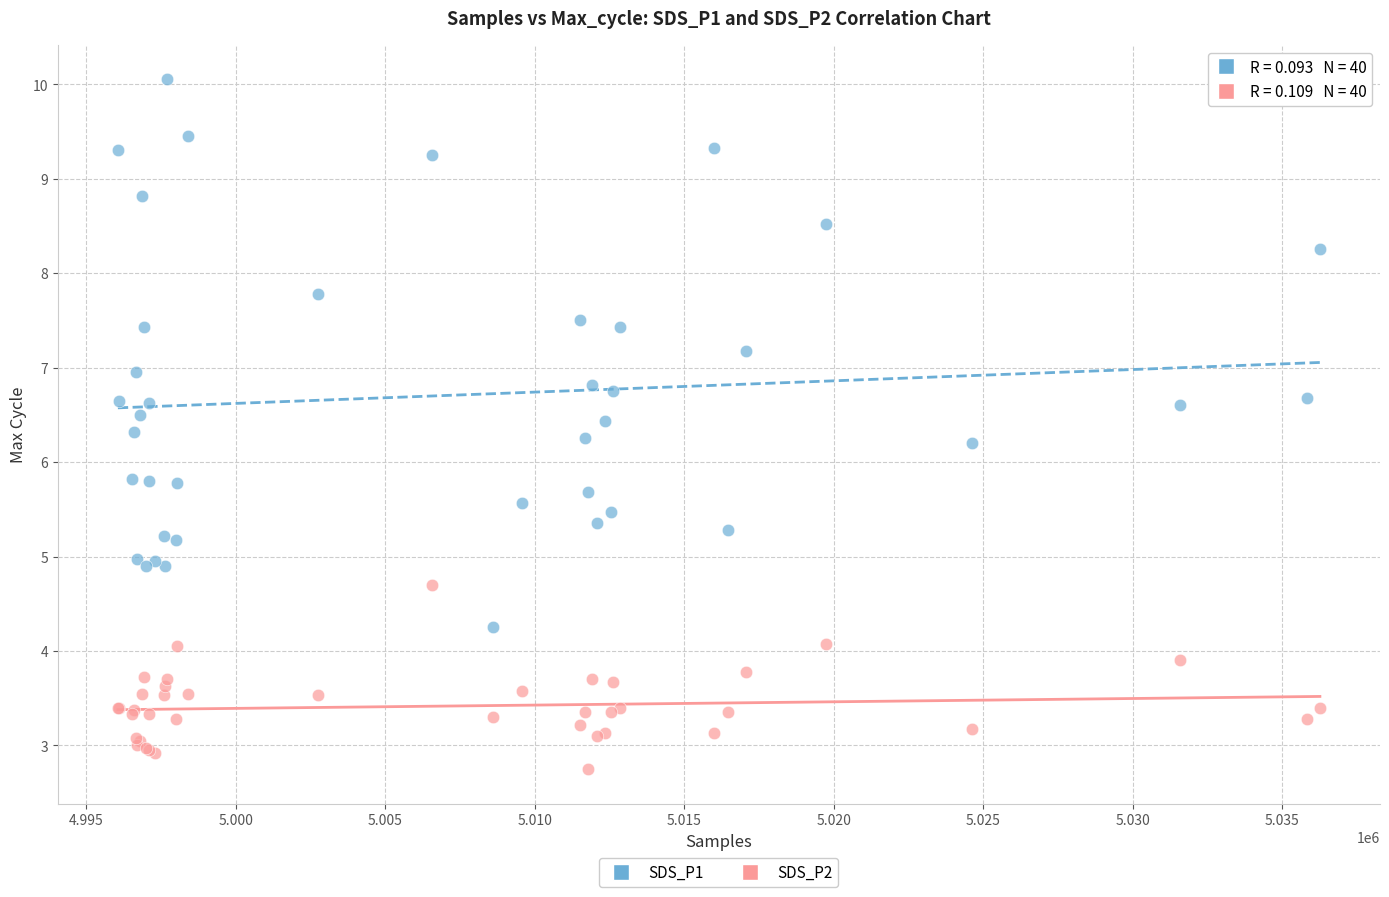

Which series contains the highest Y value?

SDS_P1